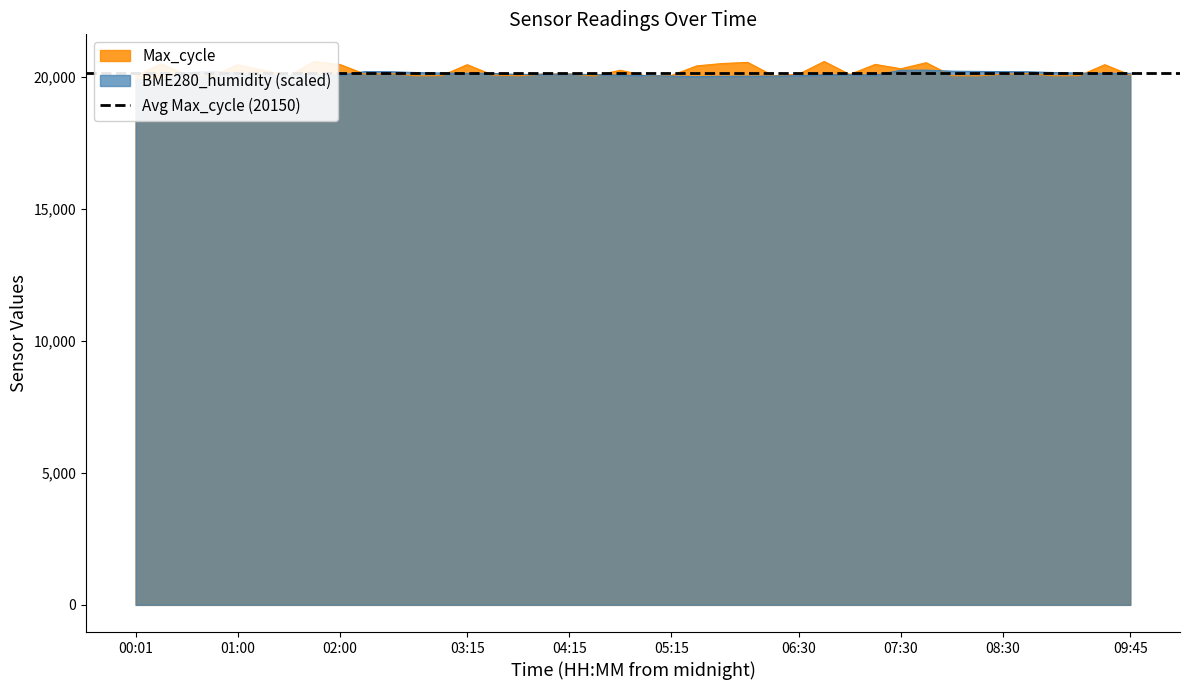

How many interior local peaks does the BME280_humidity series have?

7